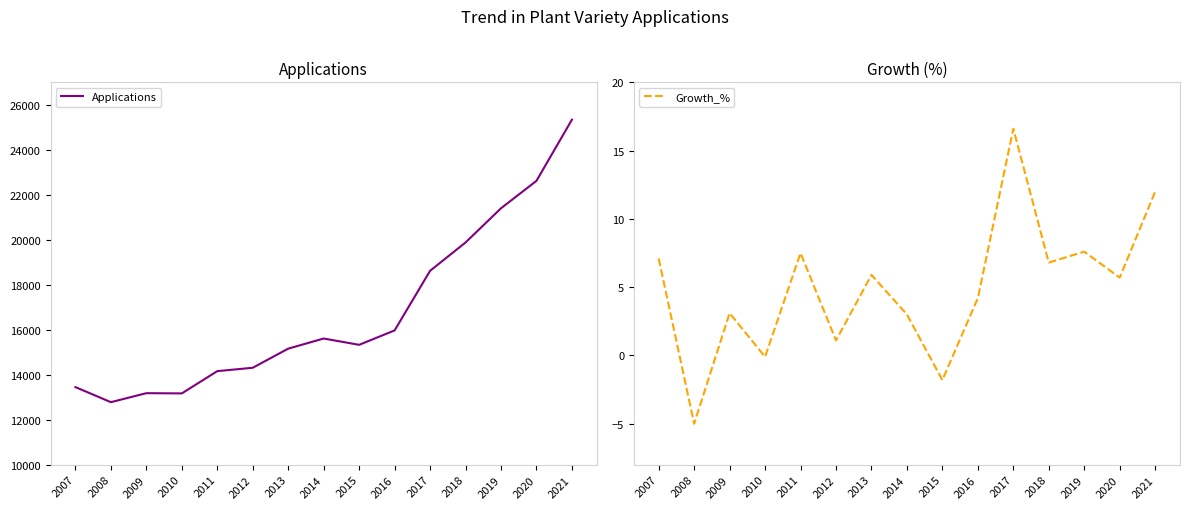

What is the sum of all Applications values?

250980